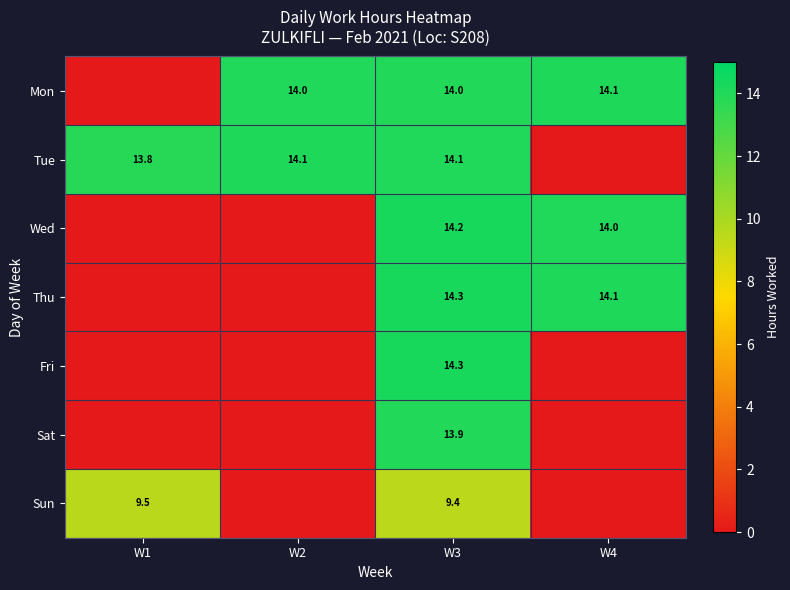

What is the sum of the Wed values at W4 and W3?

28.2